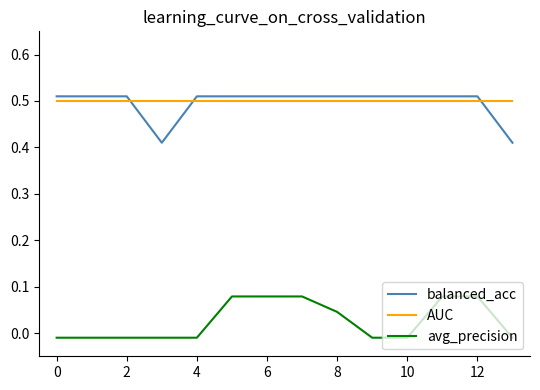

True or false: AUC and avg_precision cross at least once.

False